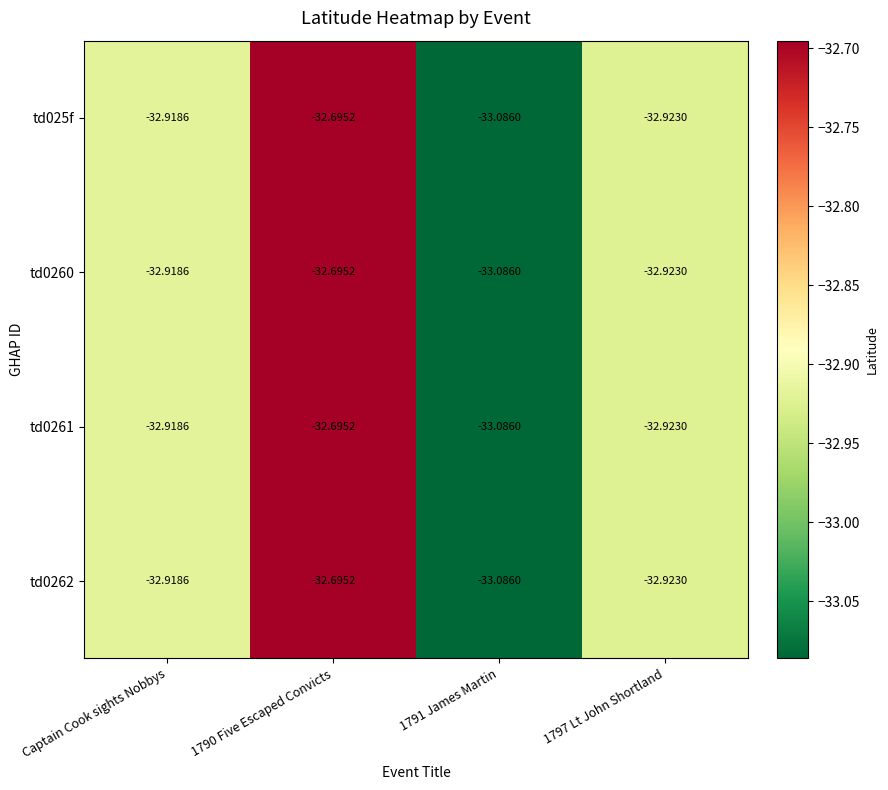

Which label corresponds to the largest value in the chart?

1790 Five Escaped Convicts